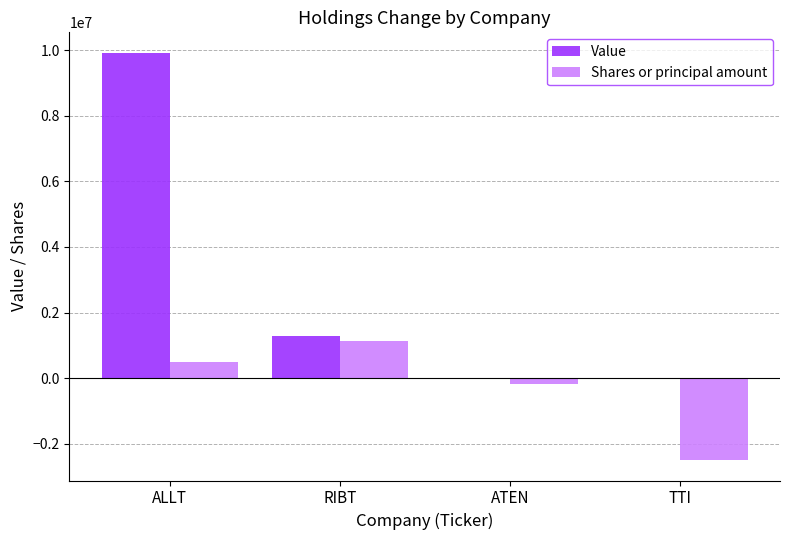

What is the sum of the Value values at ALLT and TTI?

9920000